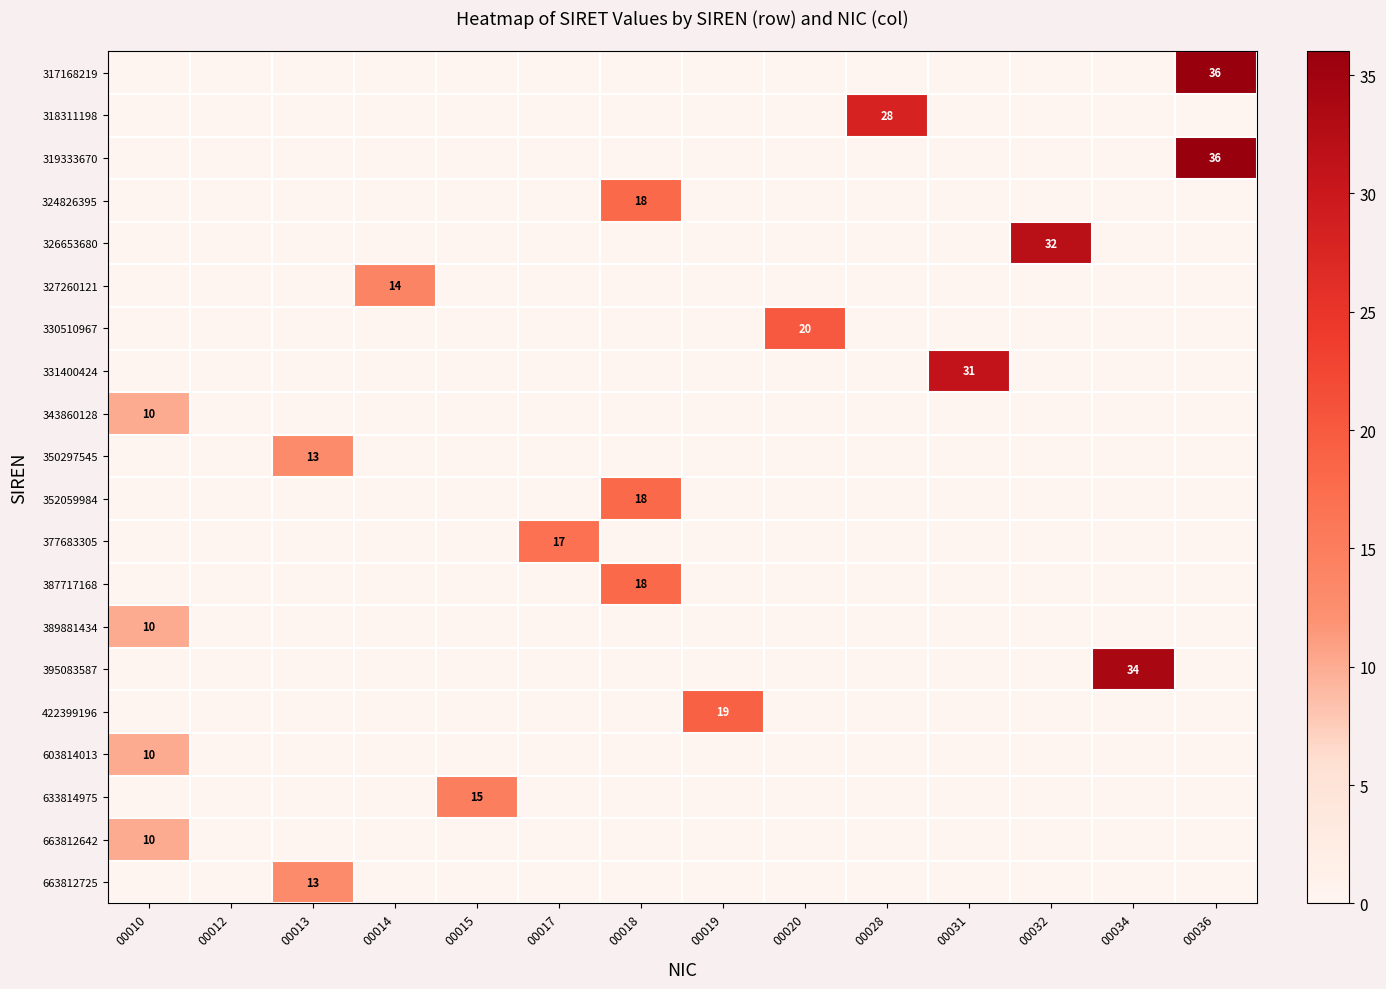

At which category is the sum across all series the highest?

00036